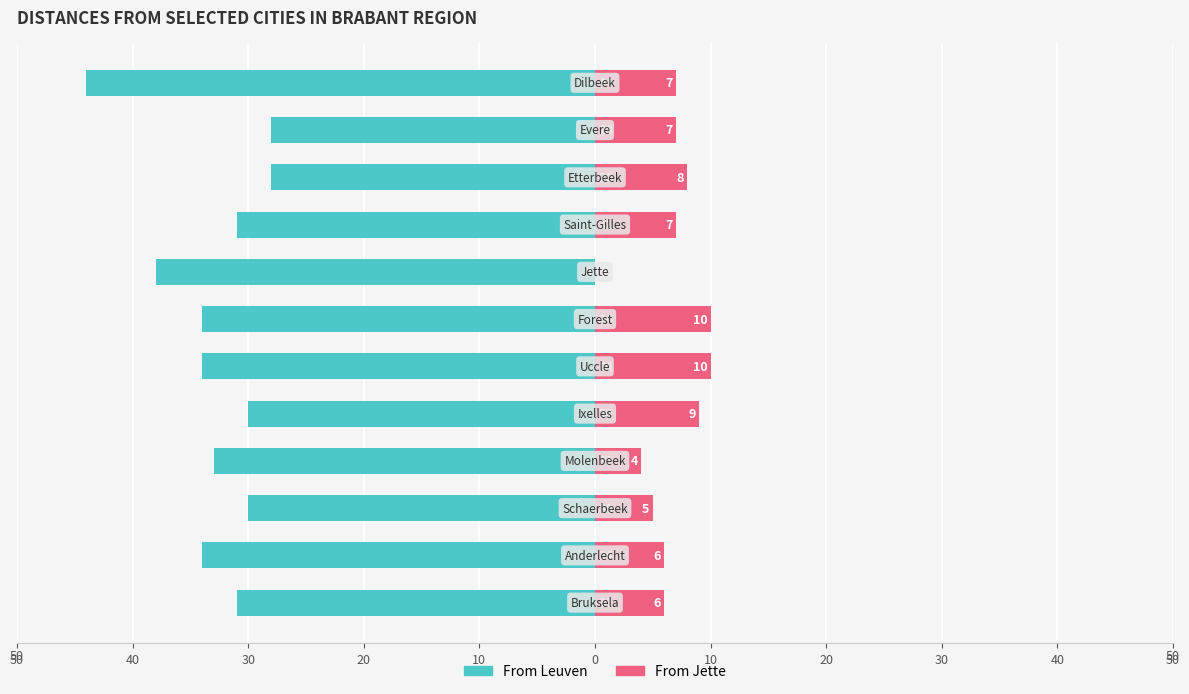

How many From Jette values are between 6 and 9?

7